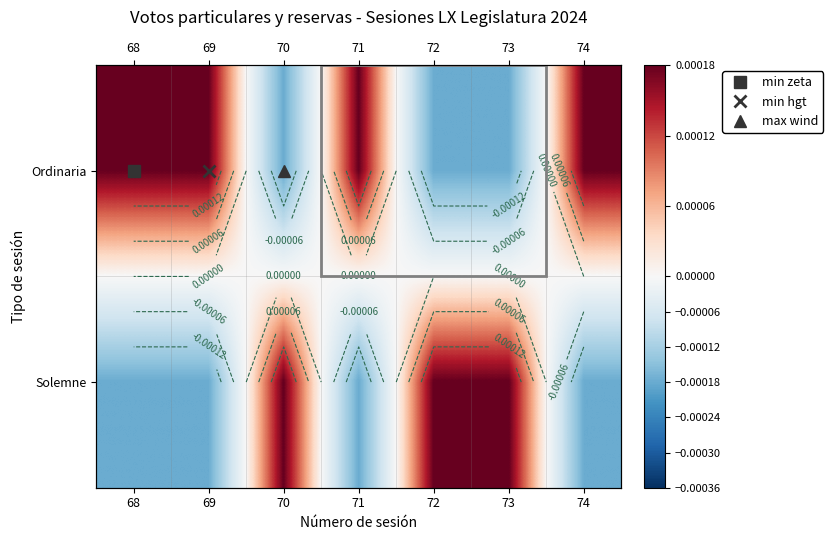

At which category is the sum across all series the highest?

68